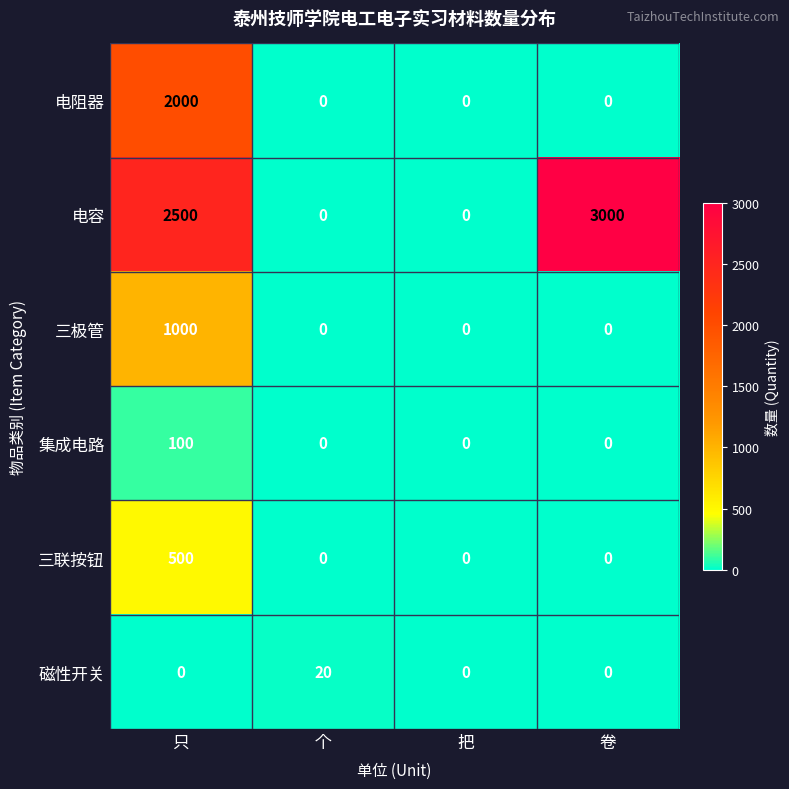

What is the average value of the 电阻器 series?

500